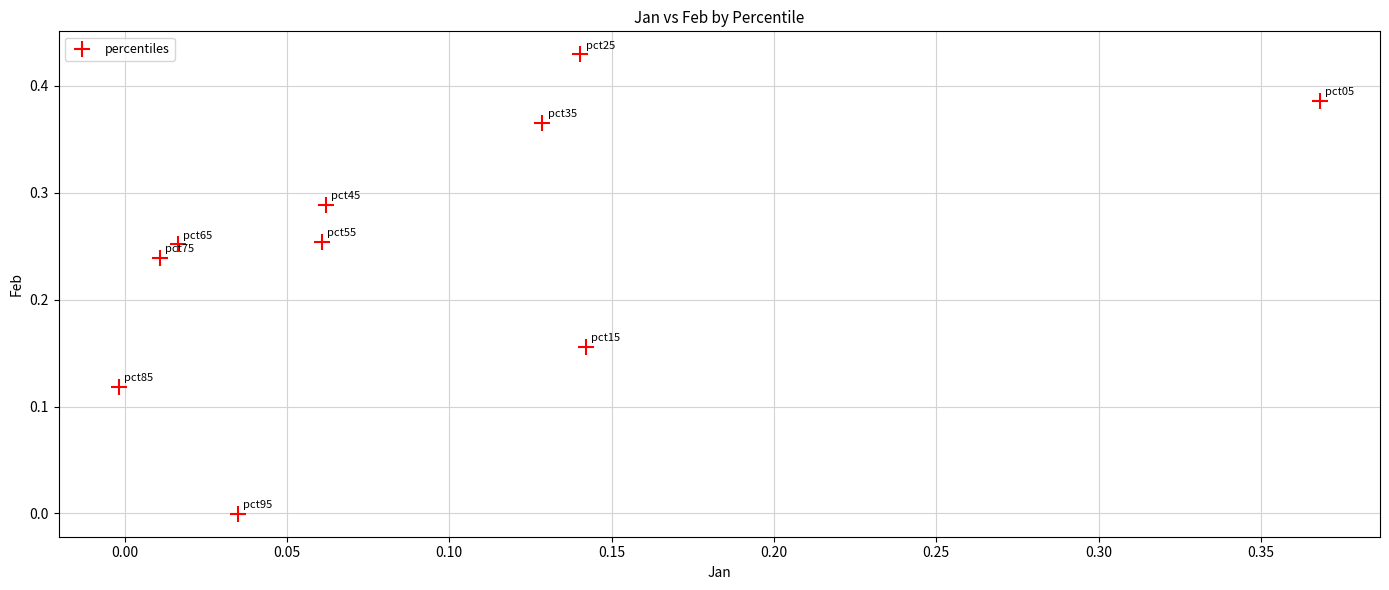

How many data points are displayed?

10